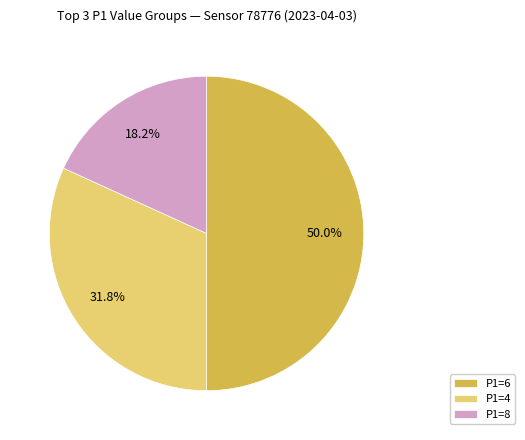

What percentage do P1=8 and P1=4 together represent?

50.0%